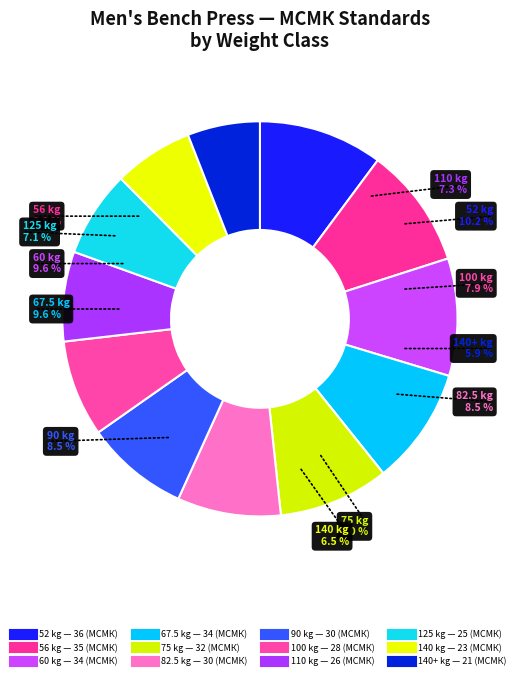

Which slice is the largest?

52